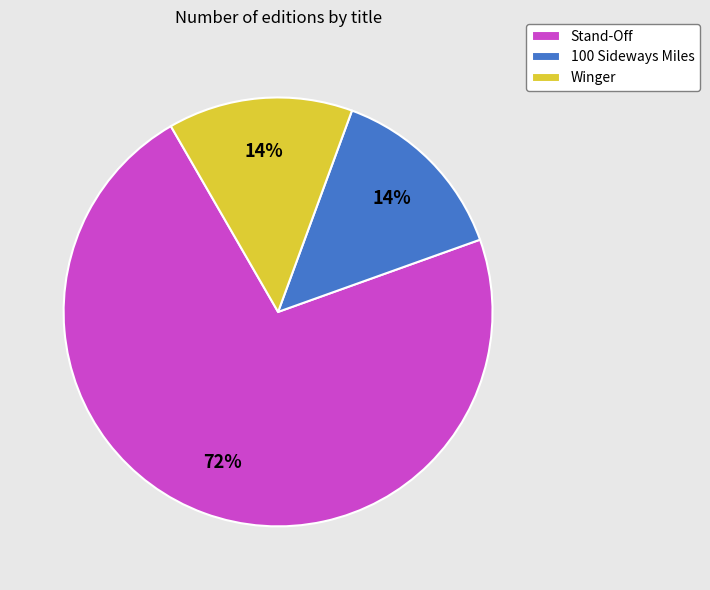

Which slice is the largest?

Stand-Off